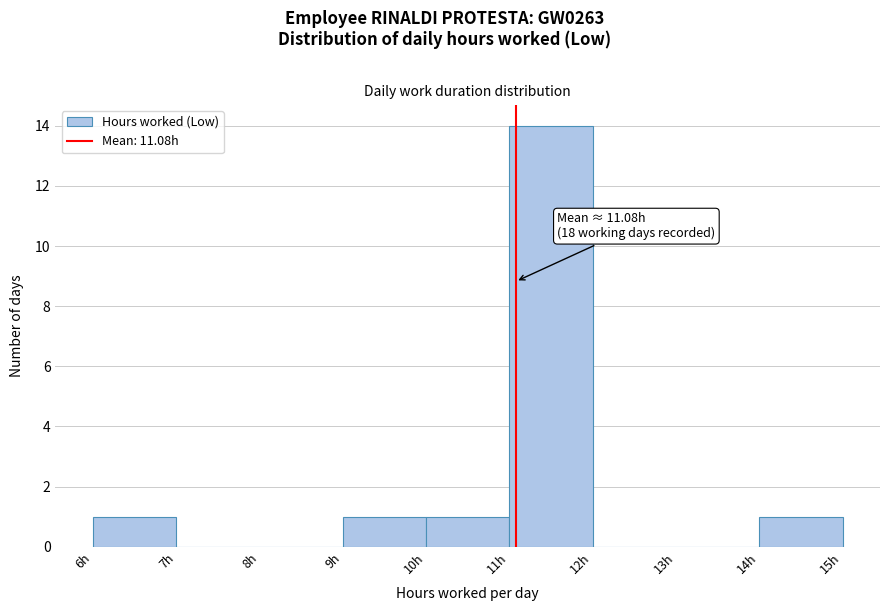

Which range on the x-axis has the tallest bar?

11 to 12